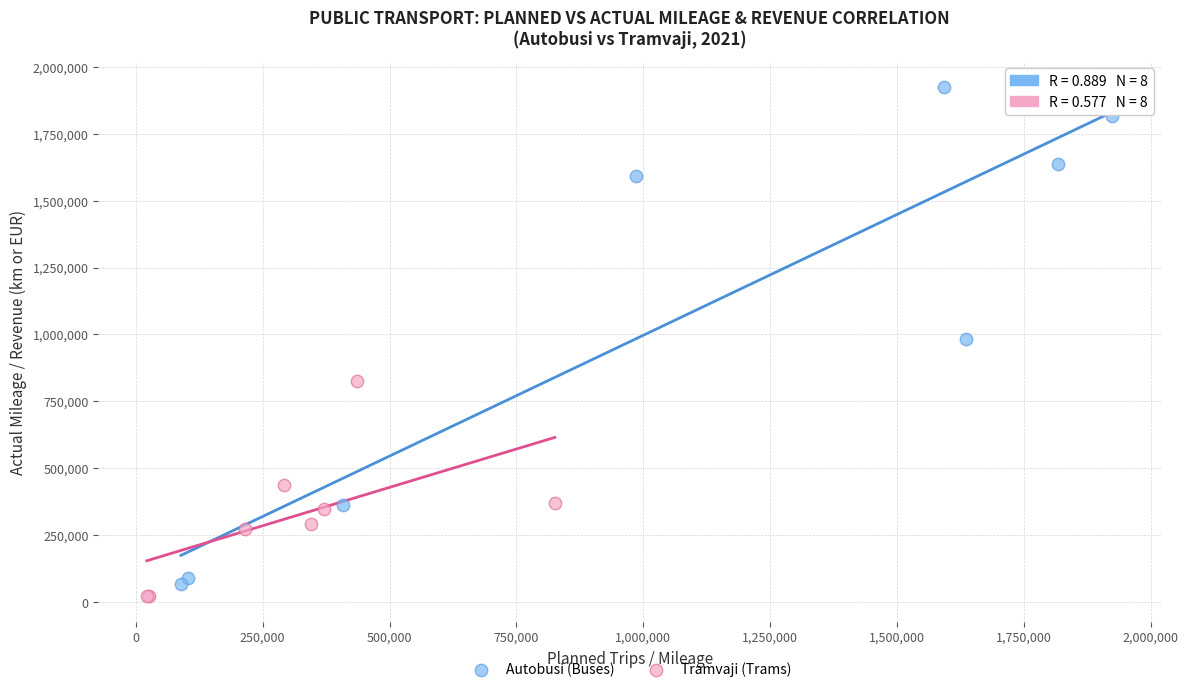

Which series has the largest Y range (max minus min)?

Autobusi (Buses)